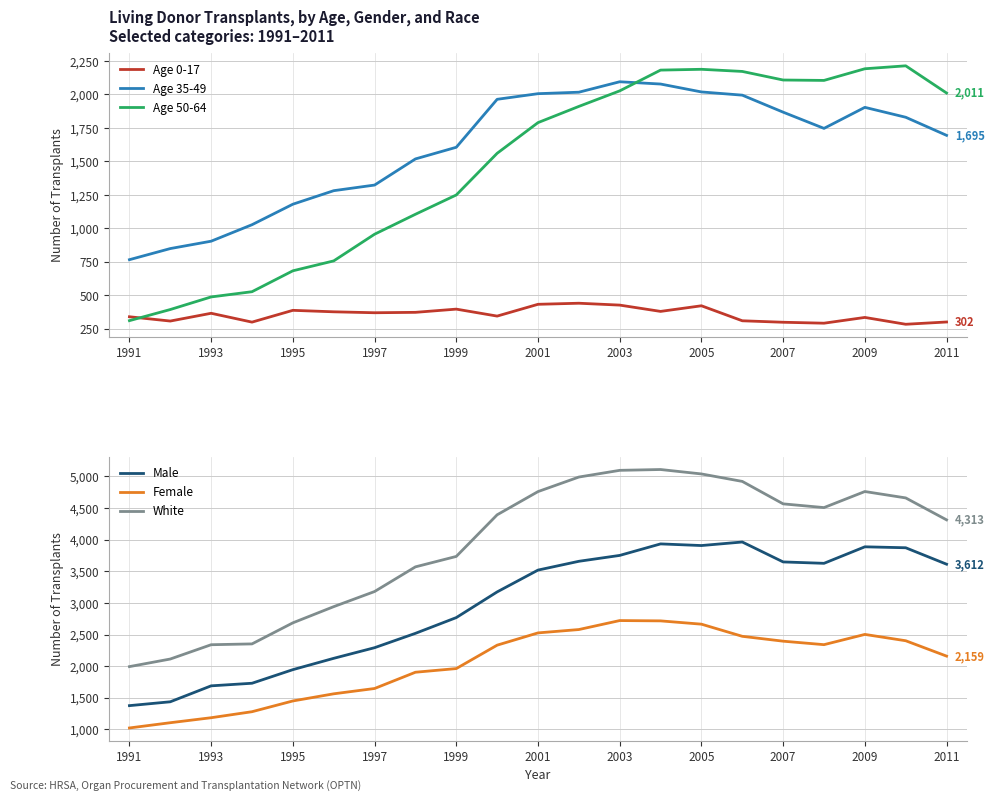

At how many categories does at least one series exceed 4662?

7